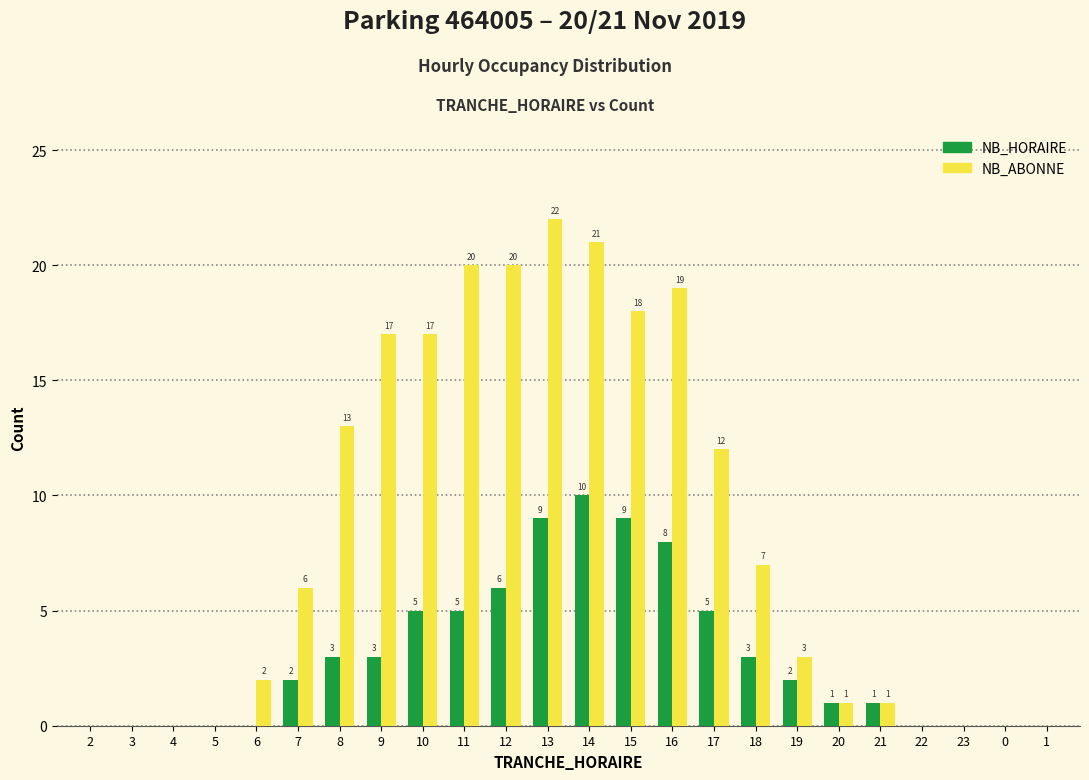

Reading left to right, list all the values displayed in this chart.

NB_HORAIRE: 2=0	3=0	4=0	5=0	6=0	7=2	8=3	9=3	10=5	11=5	12=6	13=9	14=10	15=9	16=8	17=5	18=3	19=2	20=1	21=1	22=0	23=0	0=0	1=0
NB_ABONNE: 2=0	3=0	4=0	5=0	6=2	7=6	8=13	9=17	10=17	11=20	12=20	13=22	14=21	15=18	16=19	17=12	18=7	19=3	20=1	21=1	22=0	23=0	0=0	1=0